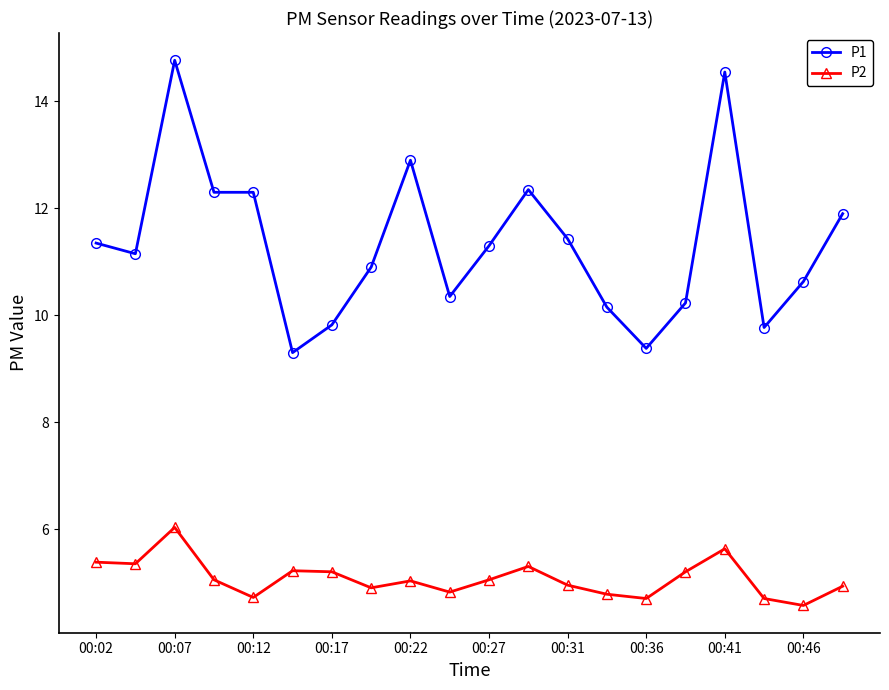

How many interior local peaks does the P2 series have?

5